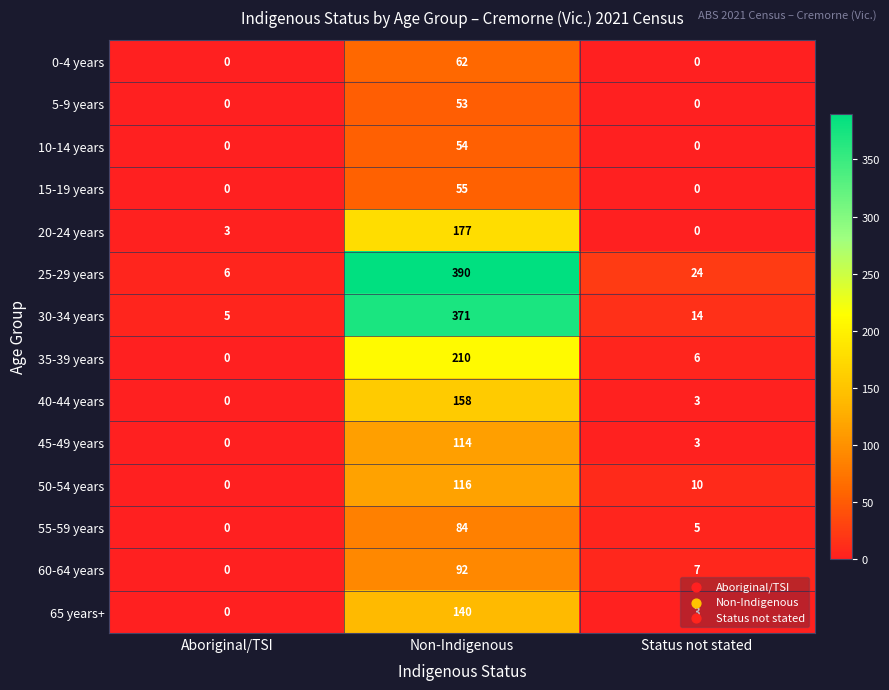

True or false: 5-9 years has a value of 17 at Aboriginal/TSI.

False